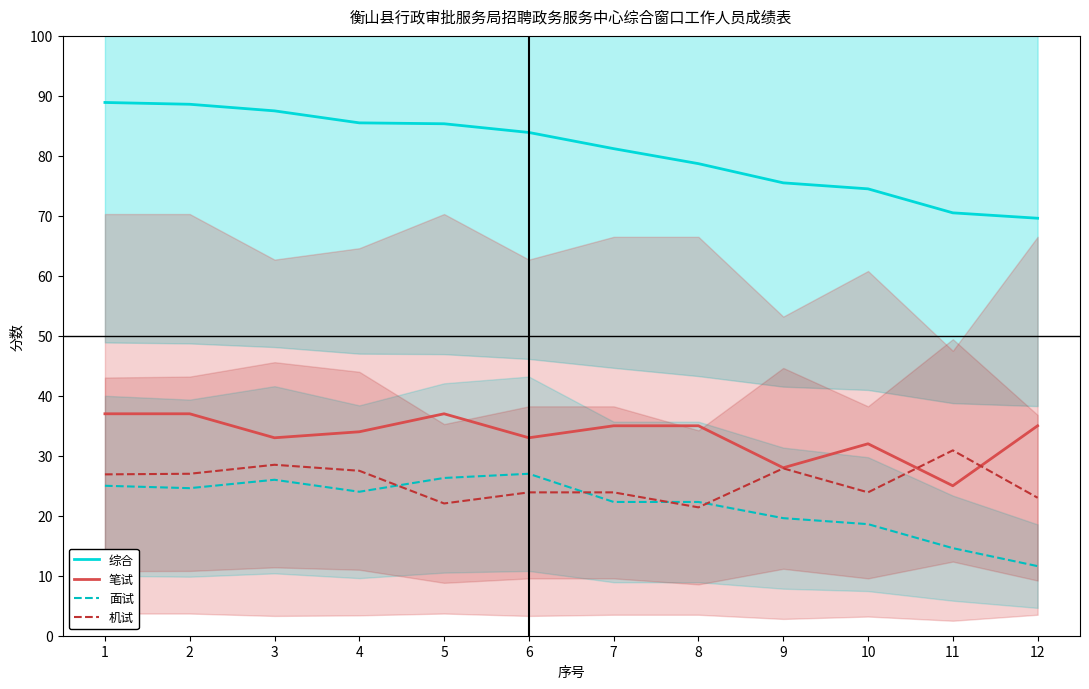

Between 1 and 3, which is larger?

1